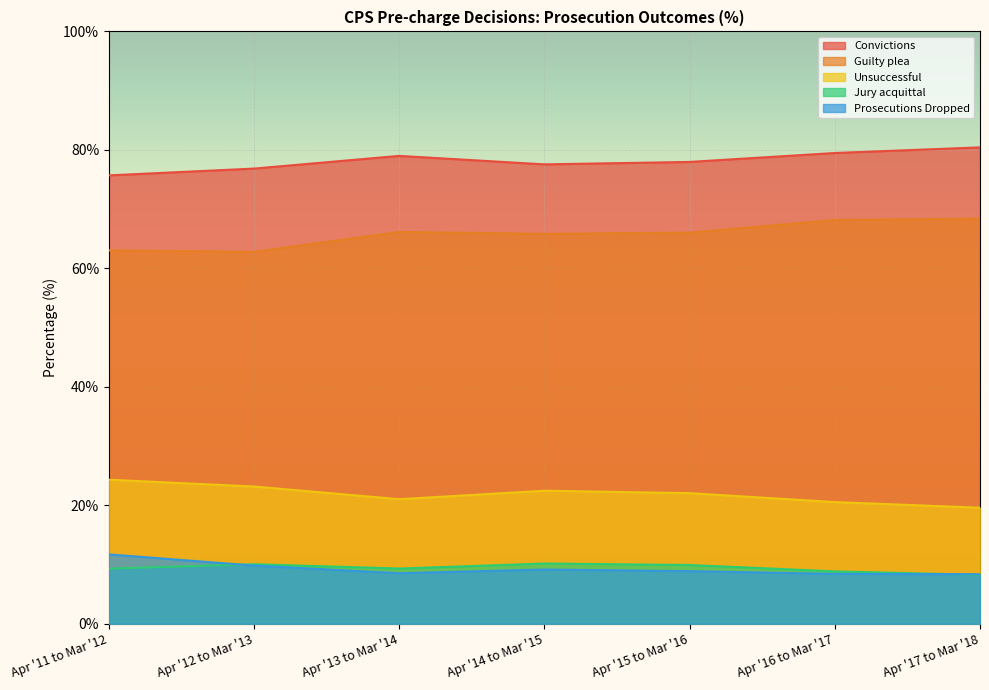

What is the label of the 4th point from the left?

Apr '14 to Mar '15